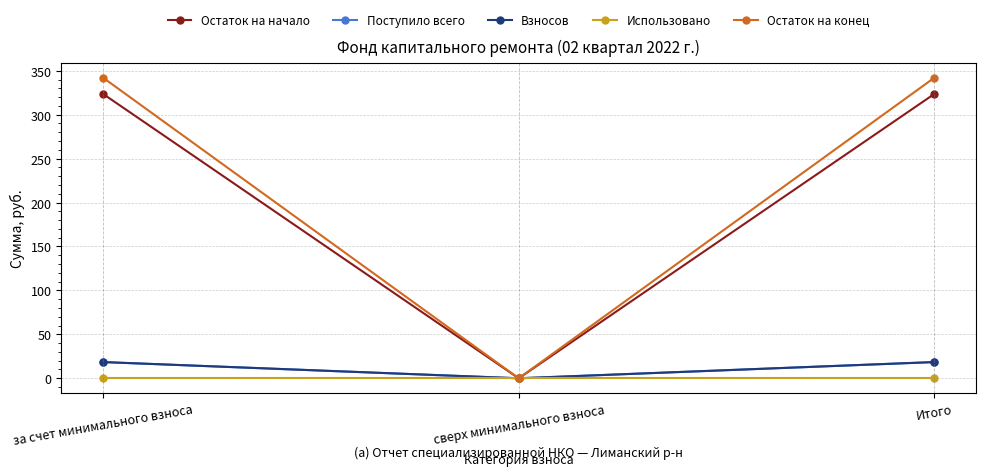

True or false: Поступило всего has a value of 0.0 at сверх минимального взноса.

True